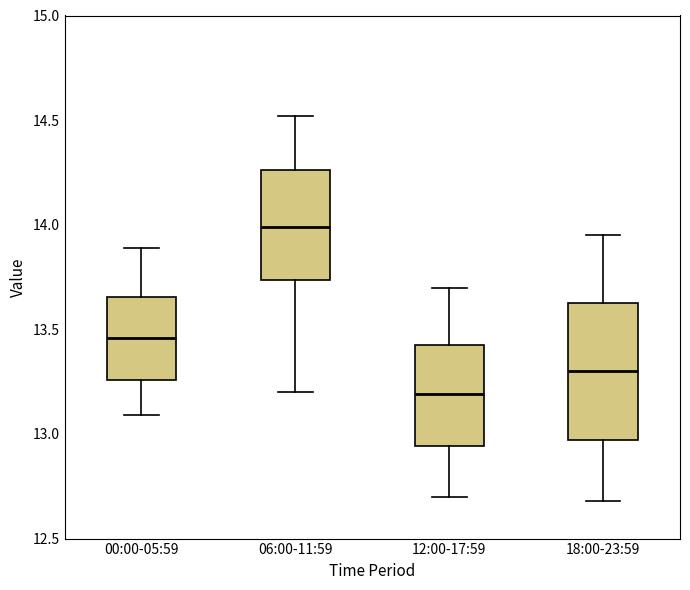

Where does the upper whisker of the box for 18:00-23:59 end on the y-axis? The values are not printed on the chart, so give them approximately, as read against the axis.

13.95